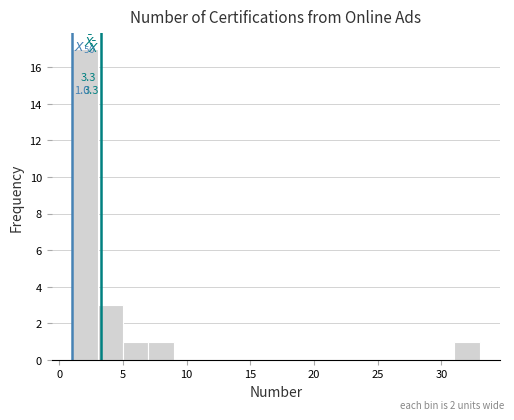

Which range on the x-axis has the tallest bar?

1 to 3